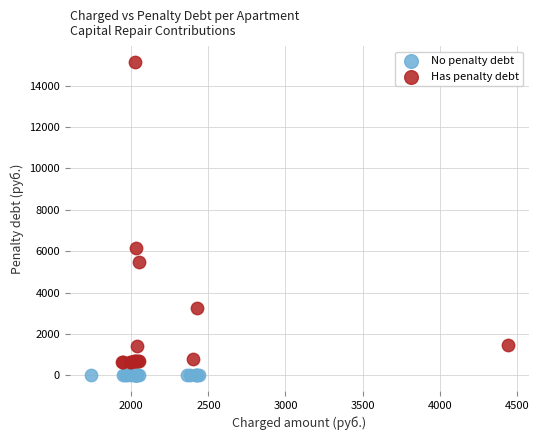

Which series contains the highest Y value?

Has penalty debt